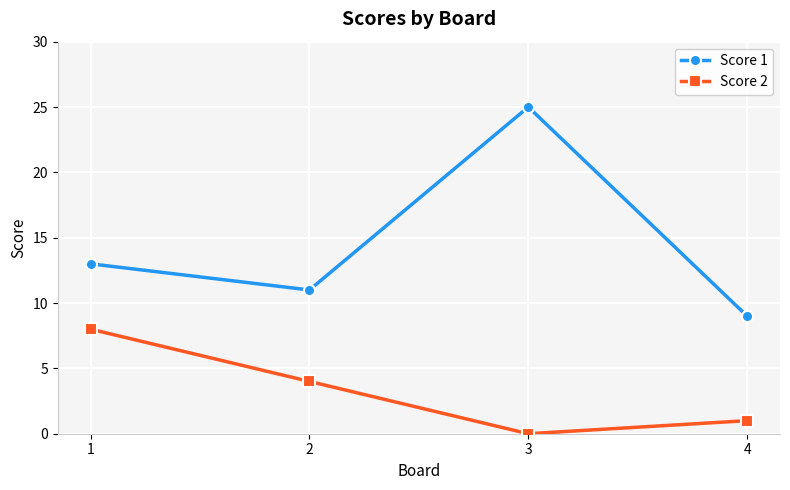

What is the value of the Score 2 point at the 4th from the left?

1